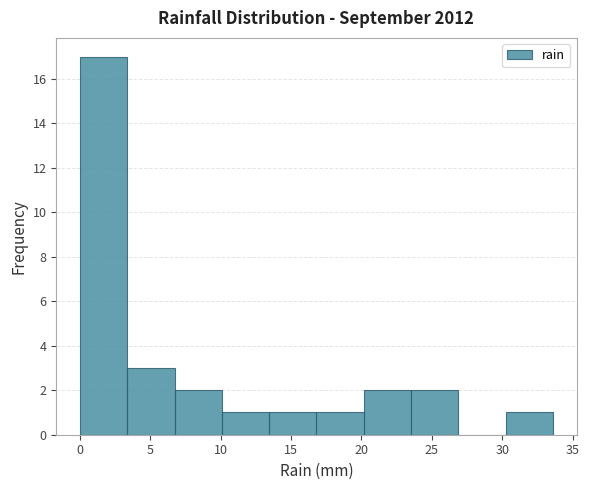

Reading left to right, transcribe this chart: for each bar, give the range it covers on the x-axis and its height. Neither the bar edges nor the heights are printed on the chart, so give them approximately, as read against the axes.

0.0 to 3.5: 17
3.5 to 6.5: 3
6.5 to 10.0: 2
10.0 to 13.5: 1
13.5 to 17.0: 1
17.0 to 20.0: 1
20.0 to 23.5: 2
23.5 to 27.0: 2
27.0 to 30.0: 0
30.0 to 33.5: 1